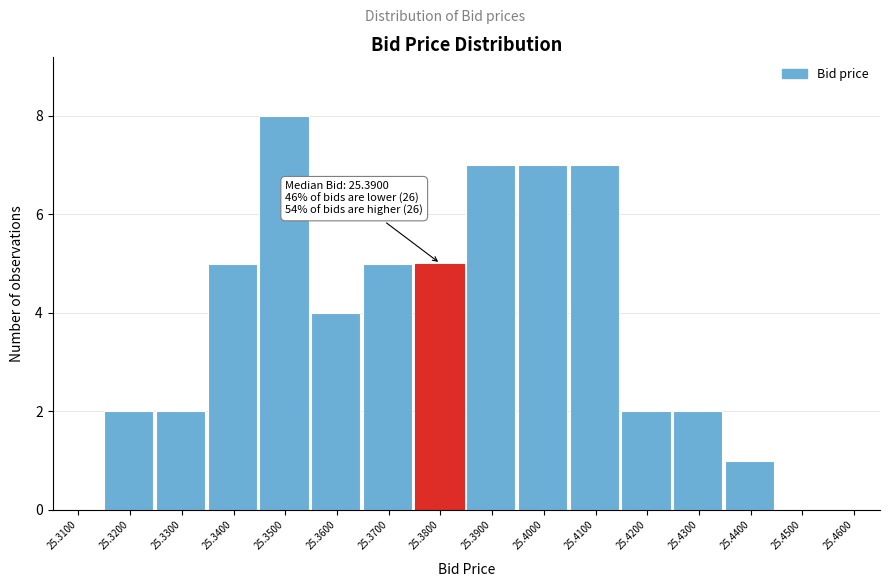

Reading left to right, what are all the values shown in this chart?

25.3100=0	25.3200=2	25.3300=2	25.3400=5	25.3500=8	25.3600=4	25.3700=5	25.3800=5	25.3900=7	25.4000=7	25.4100=7	25.4200=2	25.4300=2	25.4400=1	25.4500=0	25.4600=0